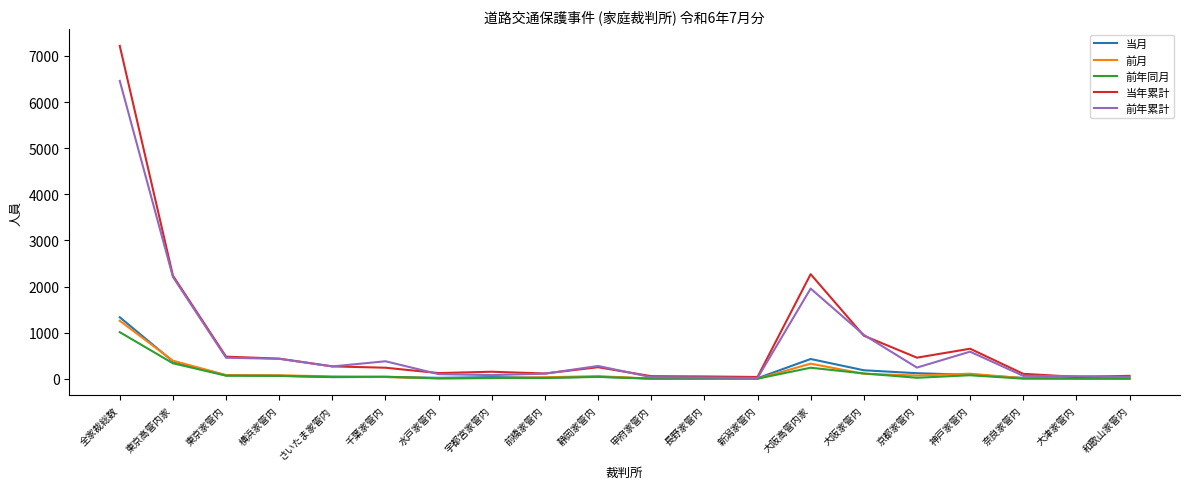

Which series has the largest range (max minus min)?

当年累計